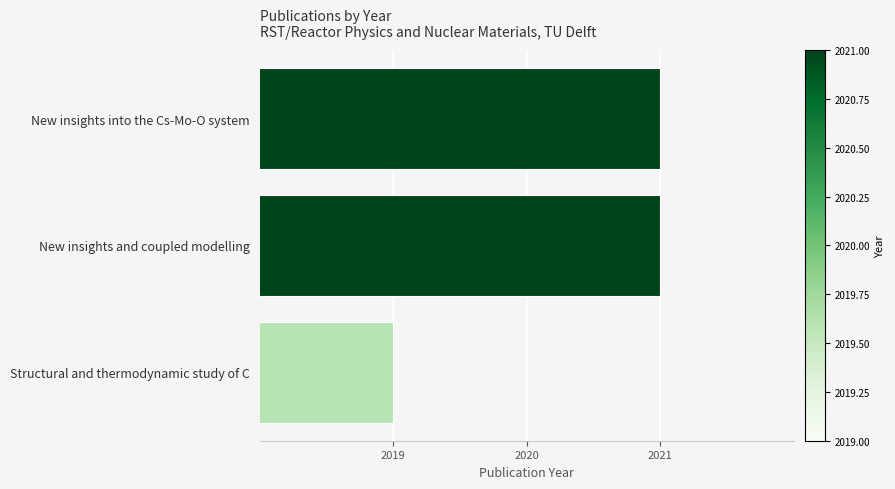

Reading bottom to top, list all the values displayed in this chart.

2019	2021	2021